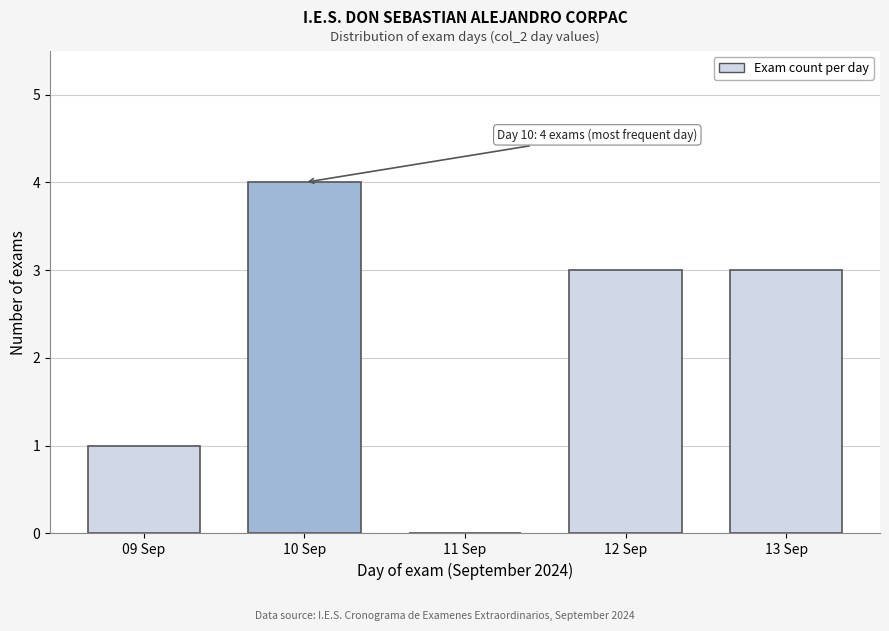

Reading right to left, list all the values displayed in this chart.

13 Sep=3	12 Sep=3	11 Sep=0	10 Sep=4	09 Sep=1